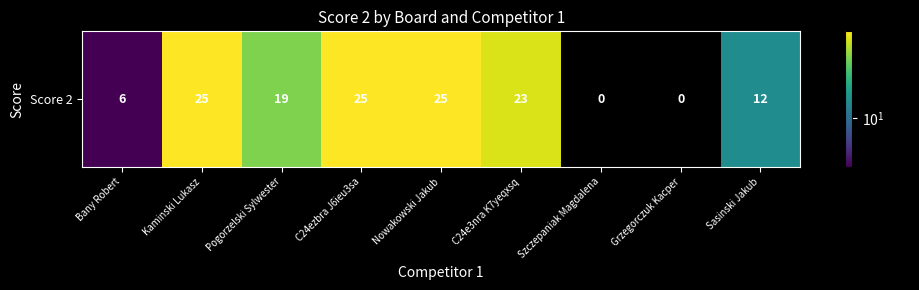

Rank the categories by value from lowest to highest.

Szczepaniak Magdalena, Grzegorczuk Kacper, Bany Robert, Sasinski Jakub, Pogorzelski Sylwester, C24e3nra K7yeqxsq, Kaminski Lukasz, C24ezbra J6ieu3sa, Nowakowski Jakub